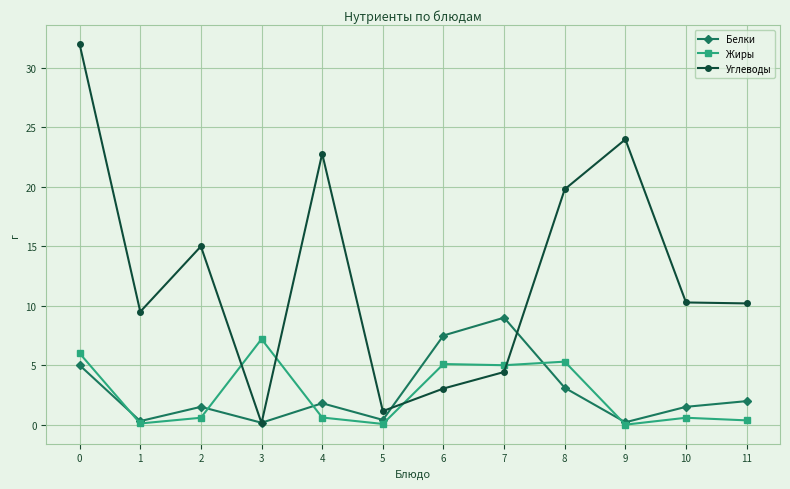

At 8, list the series in order from largest to smallest.

Углеводы, Жиры, Белки